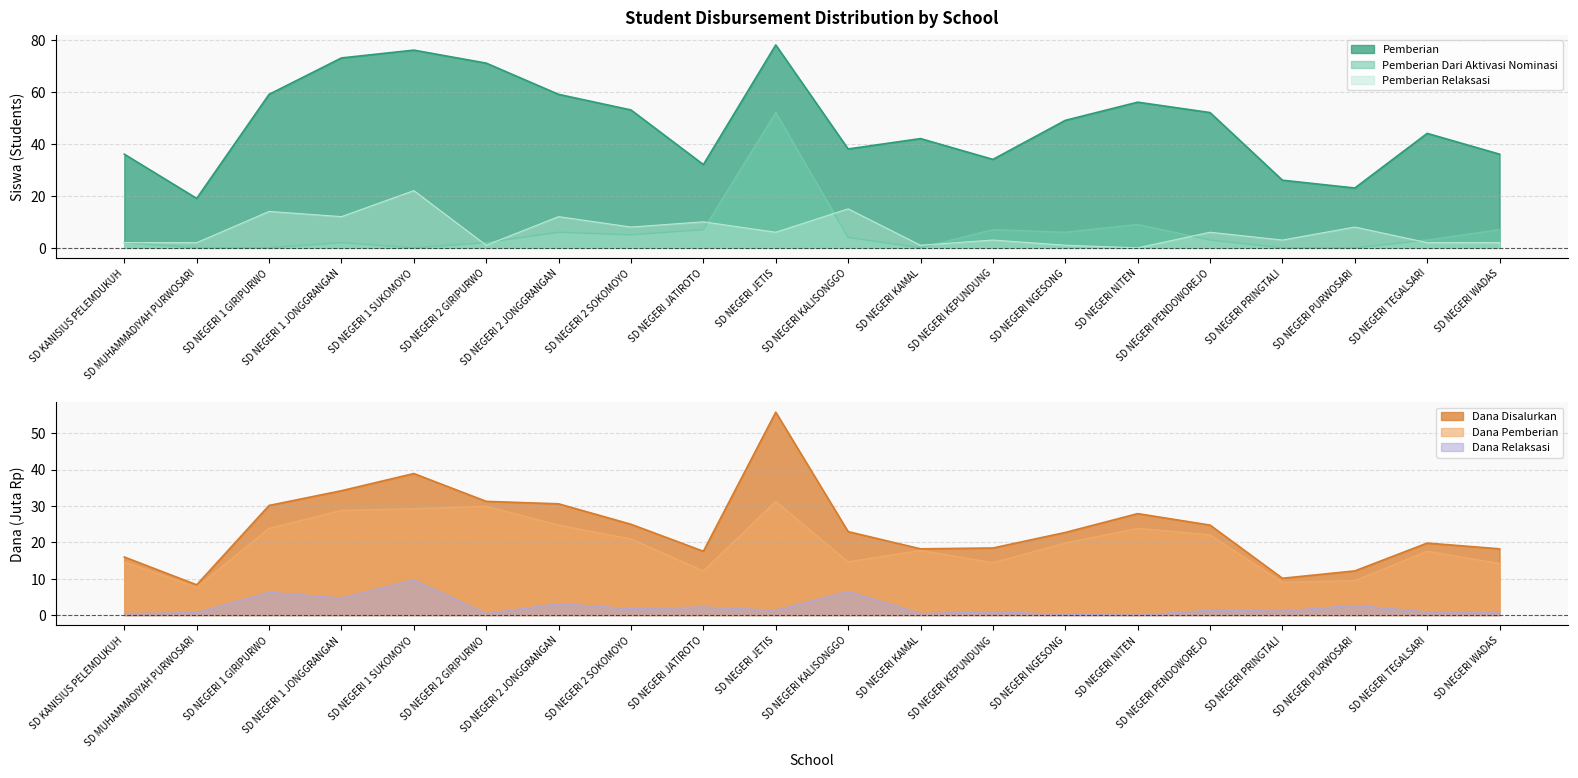

How many lines are shown in the chart?

6